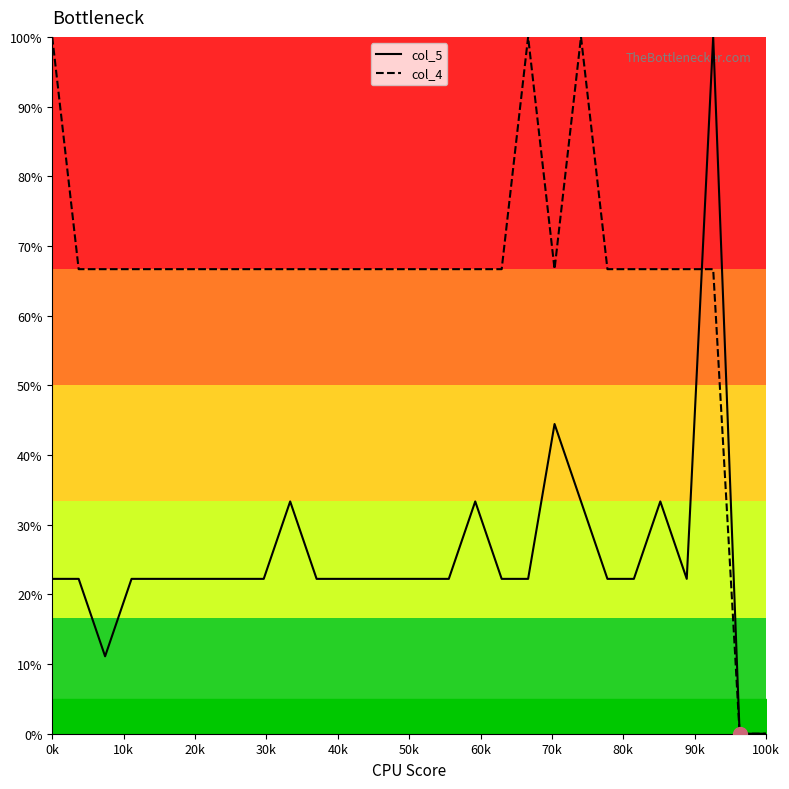

In col_4, how many points are lower than both neighbors (excluding endpoints)?

1